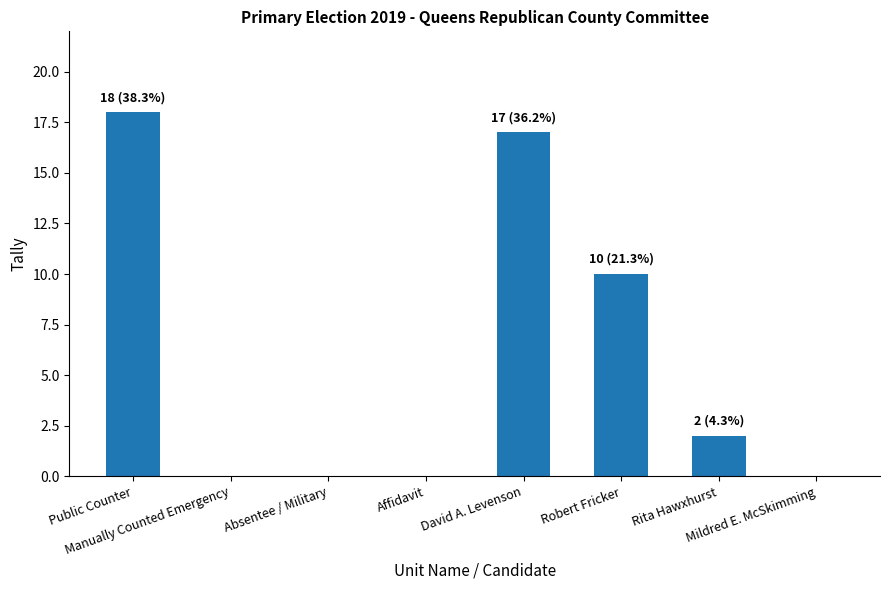

The chart shows a value of 0 at Affidavit. True or false?

True